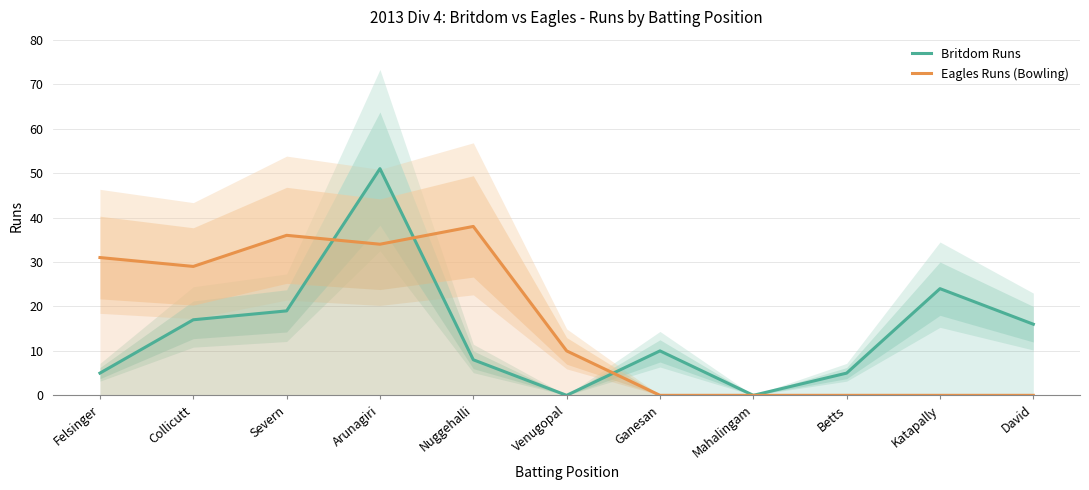

After their last crossing, which series has the higher values: Eagles Runs (Bowling) or Britdom Runs?

Britdom Runs